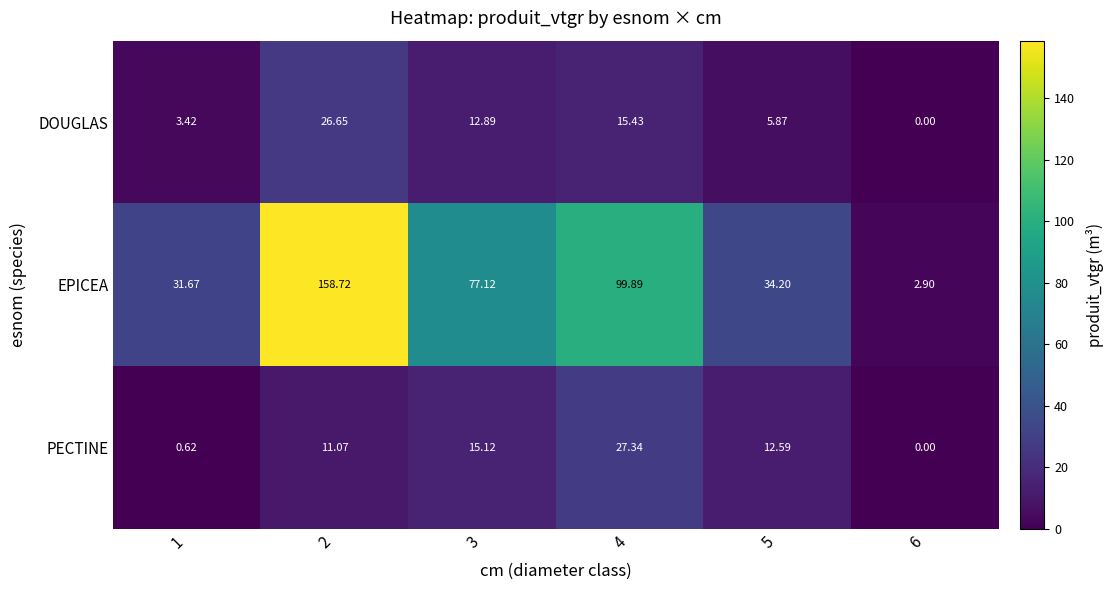

Rank the series at 5 from highest to lowest value.

EPICEA, PECTINE, DOUGLAS